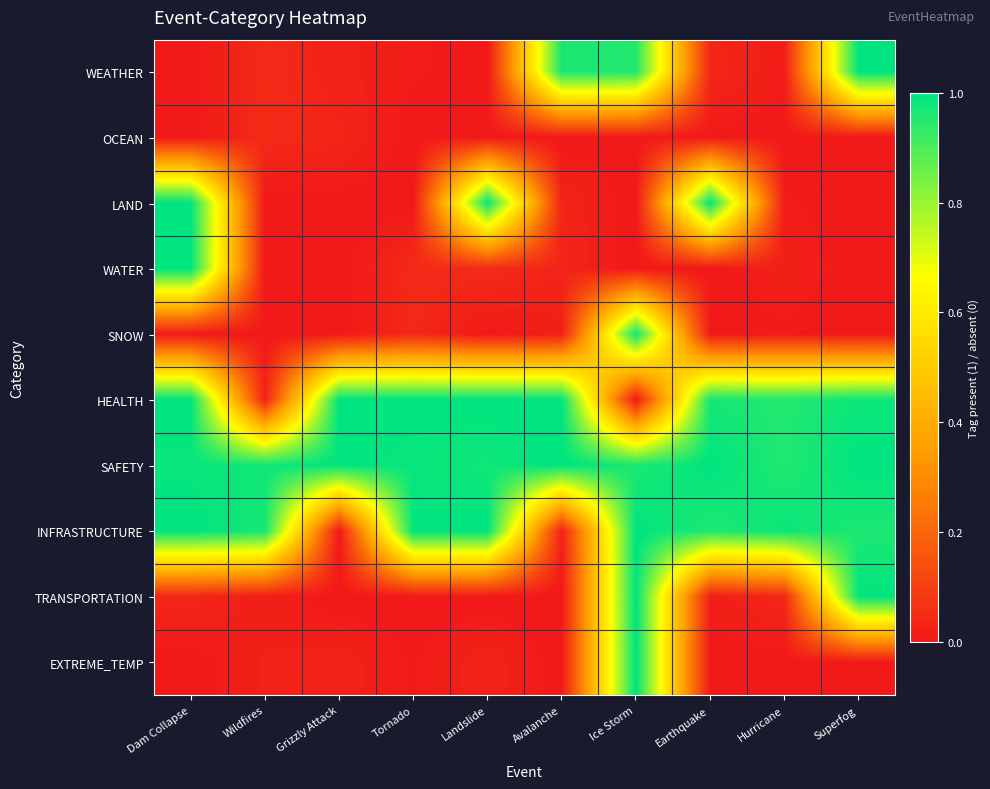

Rank the series by their maximum value, from lowest to highest.

OCEAN, SNOW, WEATHER, LAND, WATER, HEALTH, SAFETY, INFRASTRUCTURE, TRANSPORTATION, EXTREME_TEMP